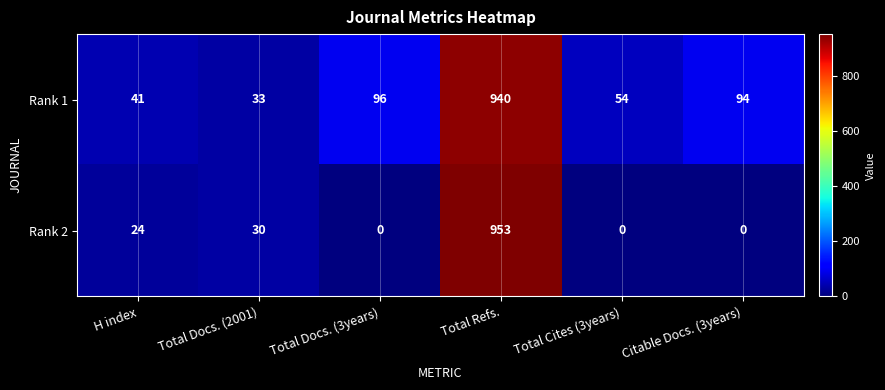

How many data points in Rank 2 are less than 24?

3